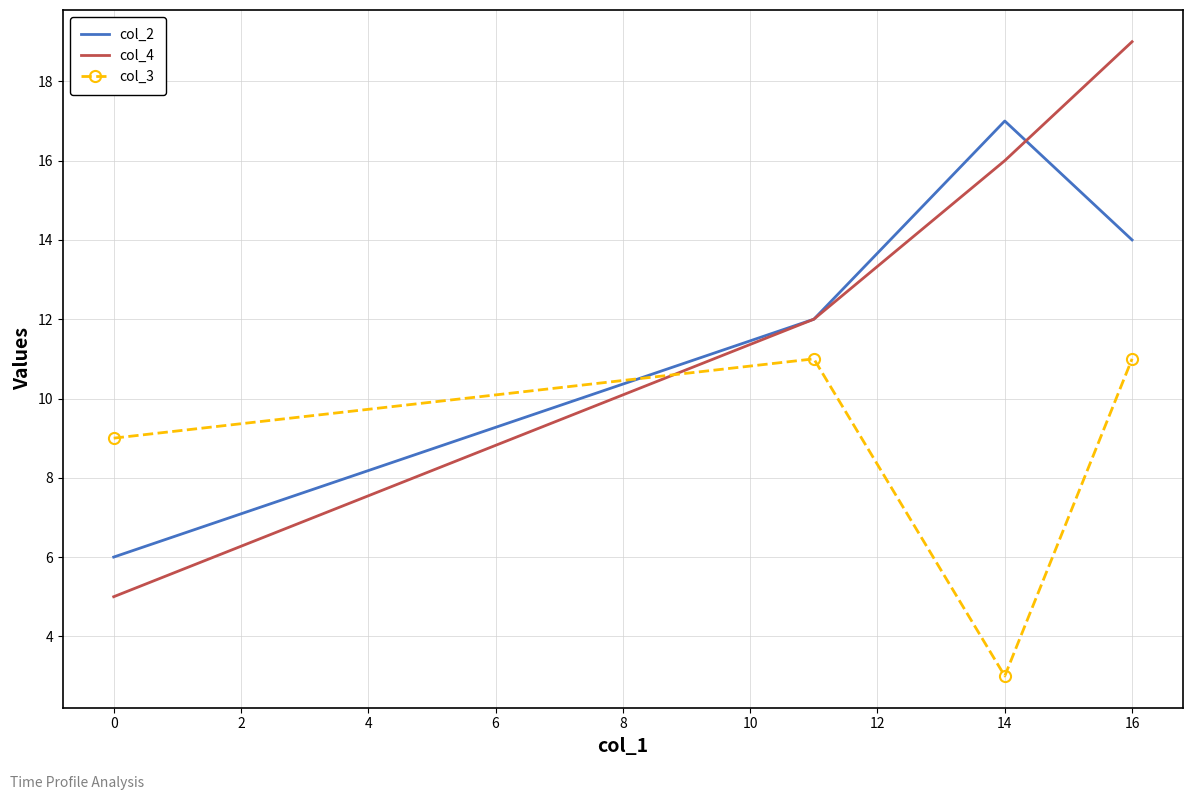

What is the lowest value of the col_2 series?

6